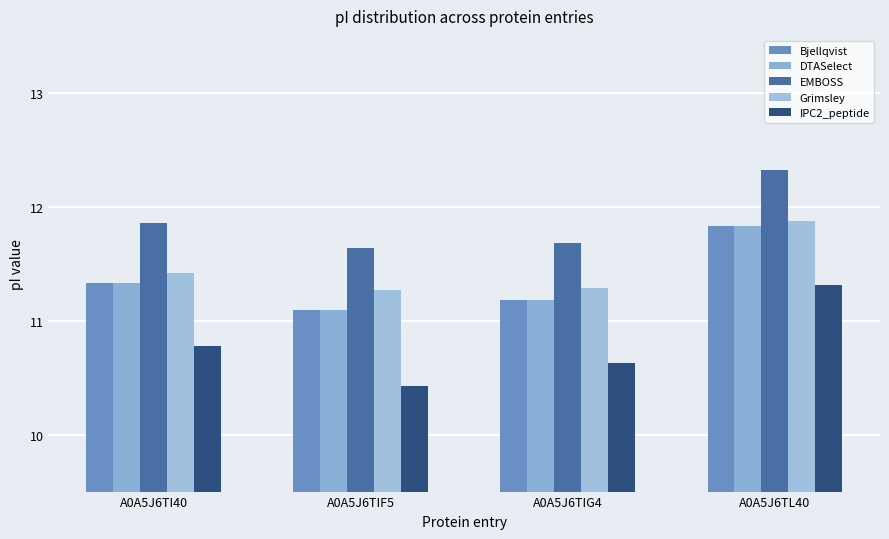

At A0A5J6TL40, list the series in order from largest to smallest.

EMBOSS, Grimsley, Bjellqvist, DTASelect, IPC2_peptide